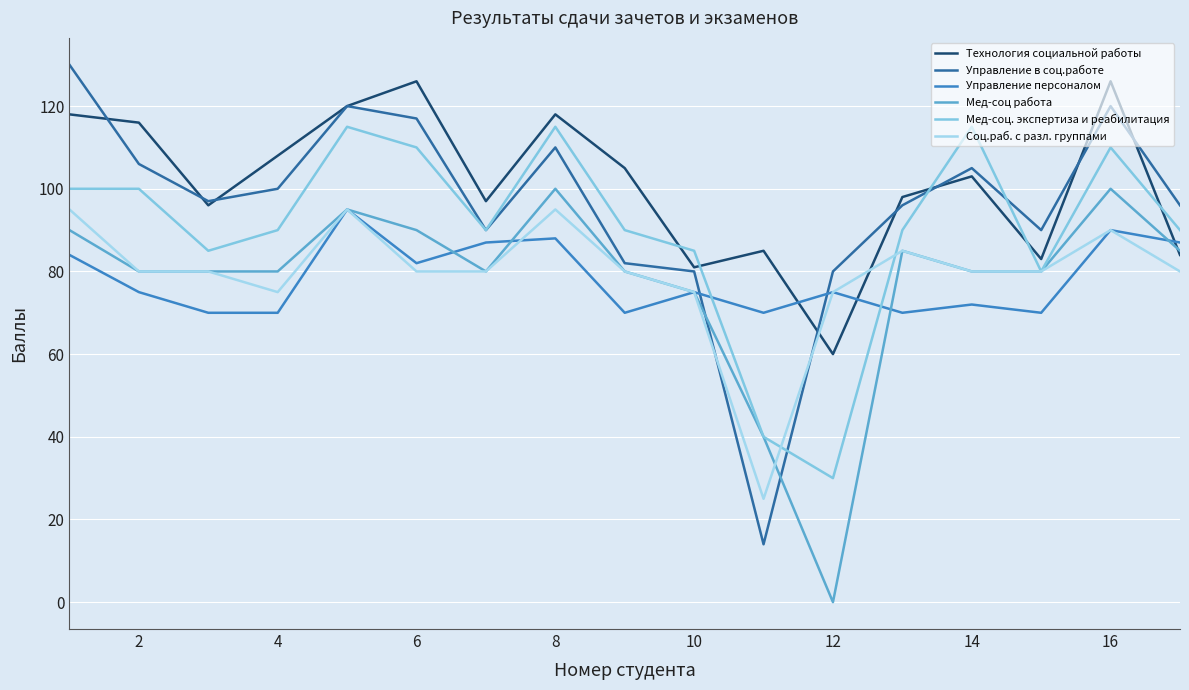

What are all the series names shown in the legend?

Технология социальной работы, Управление в соц.работе, Управление персоналом, Мед-соц работа, Мед-соц. экспертиза и реабилитация, Соц.раб. с разл. группами